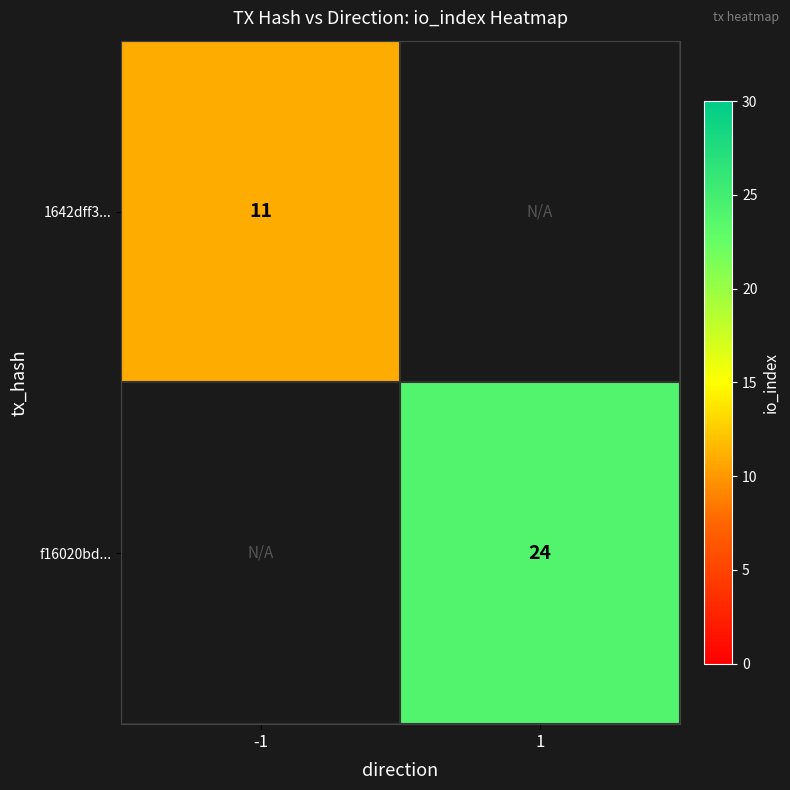

True or false: f16020bd... has a value of 24 at 1.

True